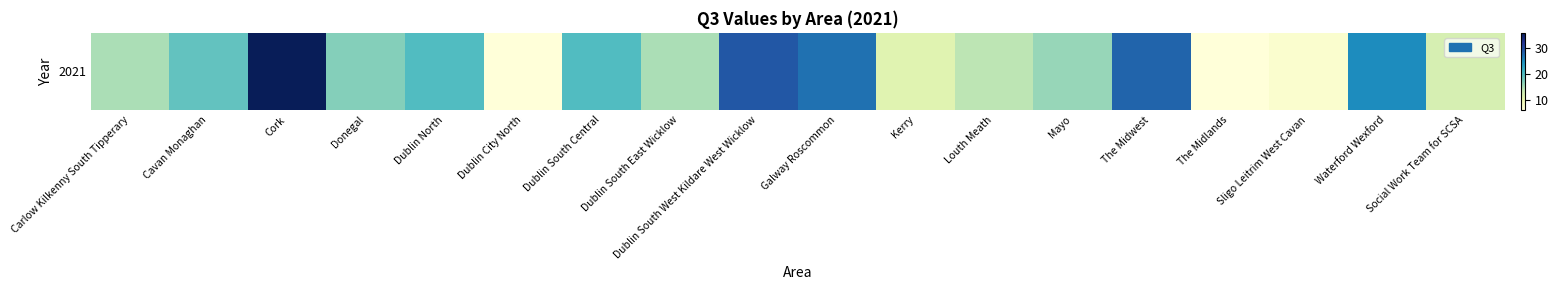

How many data points are less than 17?

9